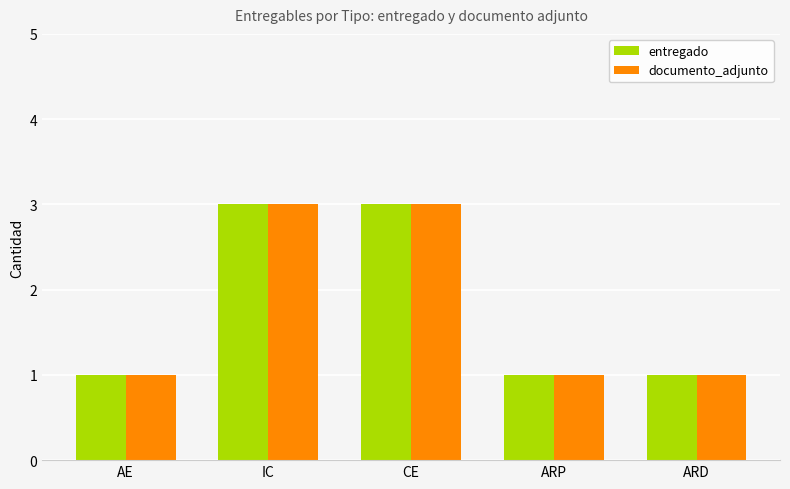

What position from the left is ARP?

4